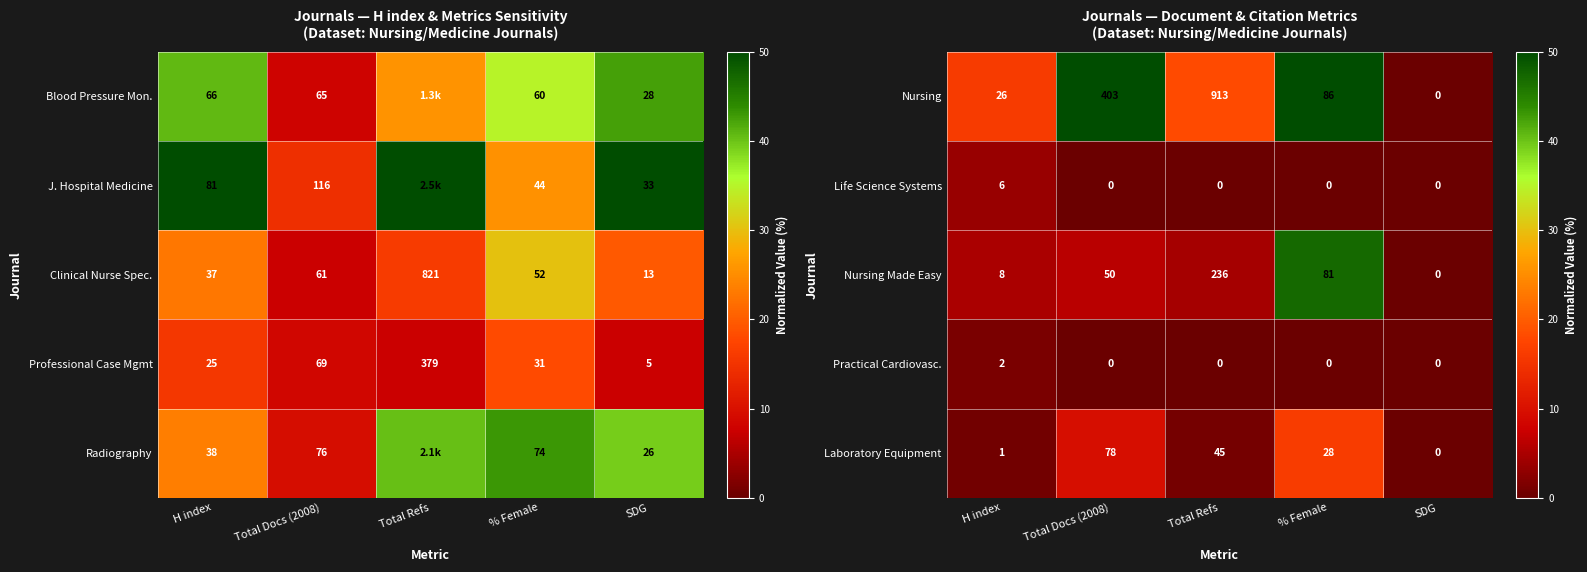

What is the maximum value shown in the chart?

50.0